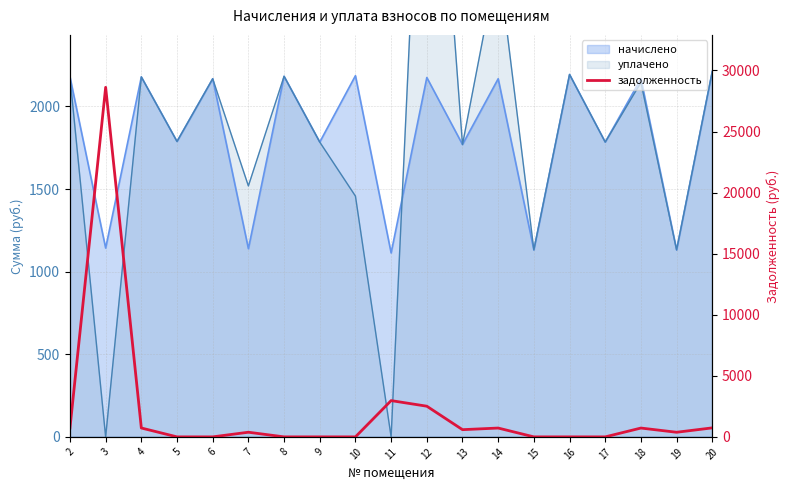

Reading left to right, list all the values displayed in this chart.

2=726.3	3=28618.2	4=726.3	5=0.0	6=0.0	7=379.8	8=0.0	9=0.0	10=0.0	11=2969.3	12=2511.1	13=589.9	14=722.6	15=0.0	16=0.0	17=0.0	18=722.6	19=377.3	20=737.4